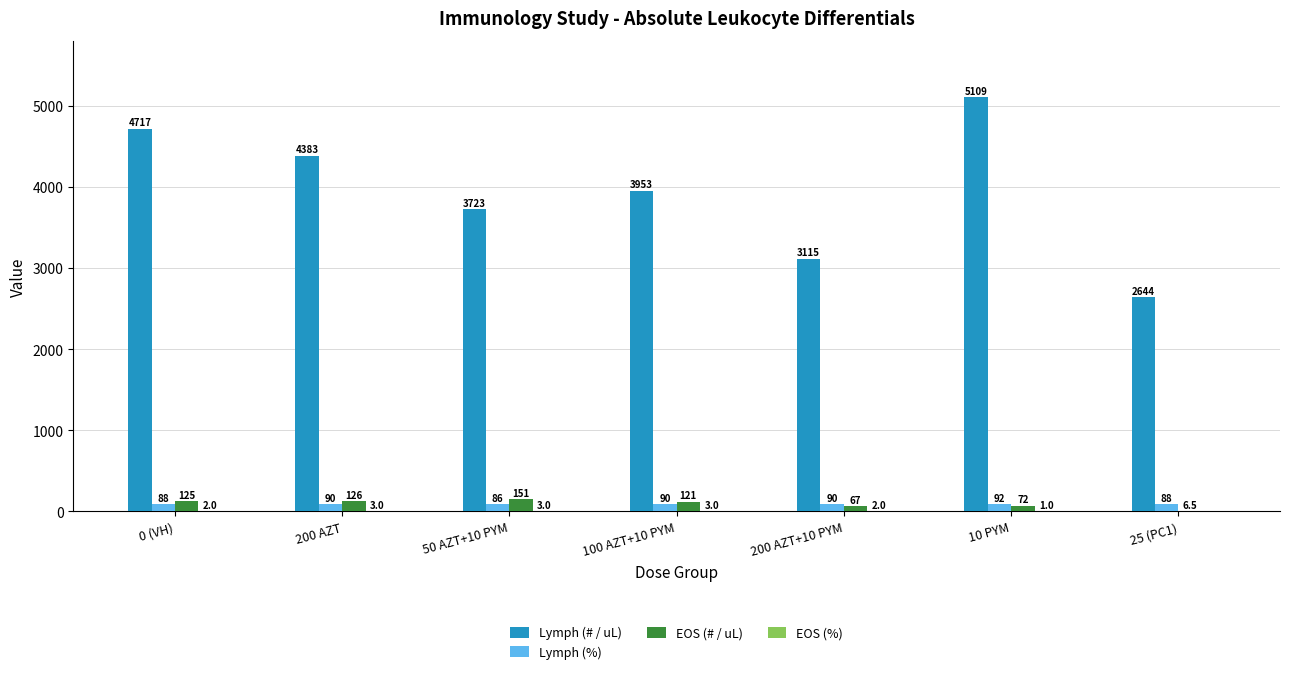

Is it true that Lymph (# / uL) equals 4717.4 at 0 (VH)?

True